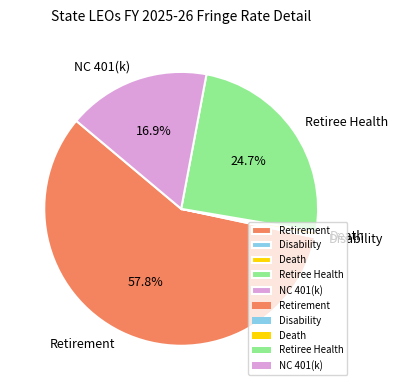

What is the largest slice in the pie chart?

Retirement